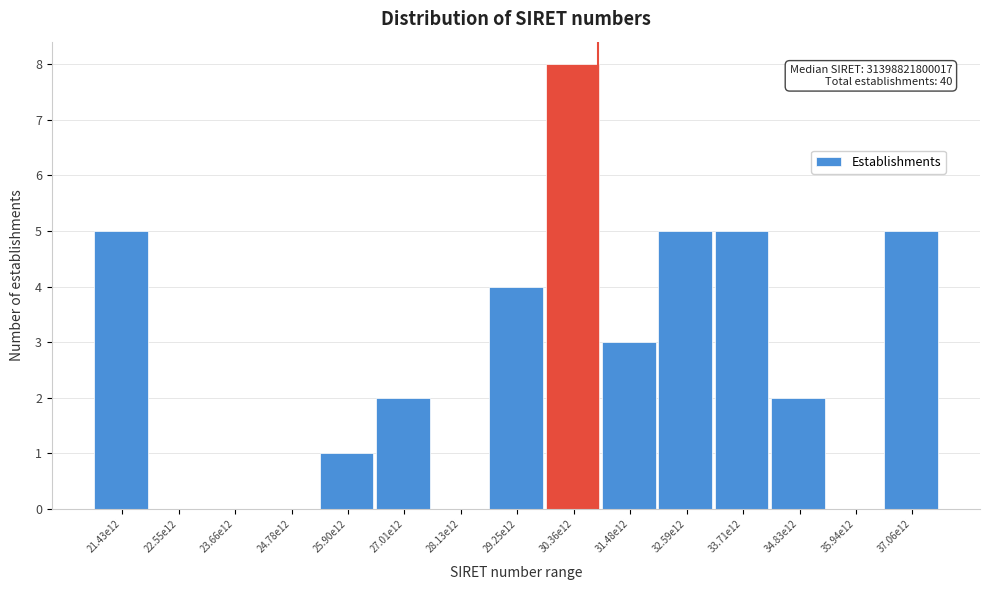

Reading left to right, transcribe all the data shown in this chart.

21.43e12=5	22.55e12=0	23.66e12=0	24.78e12=0	25.90e12=1	27.01e12=2	28.13e12=0	29.25e12=4	30.36e12=8	31.48e12=3	32.59e12=5	33.71e12=5	34.83e12=2	35.94e12=0	37.06e12=5